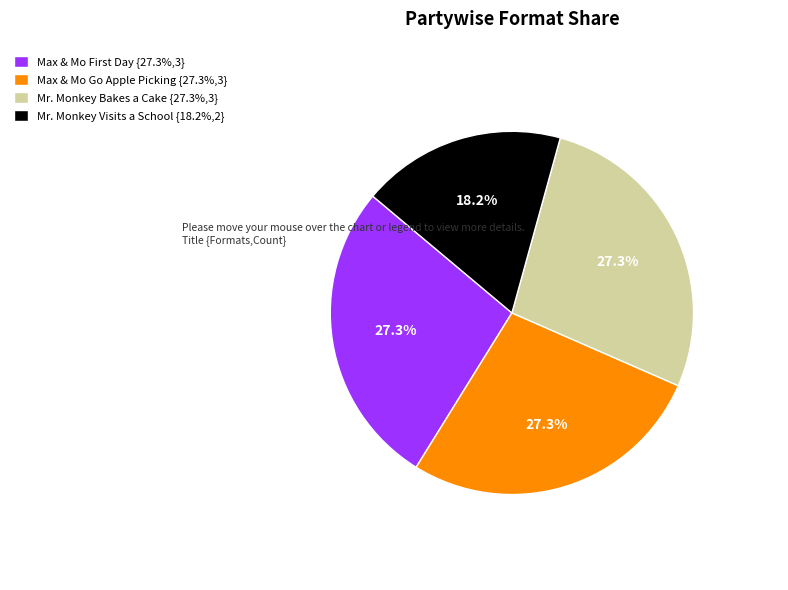

To the nearest percent, what is the average slice percentage?

25%